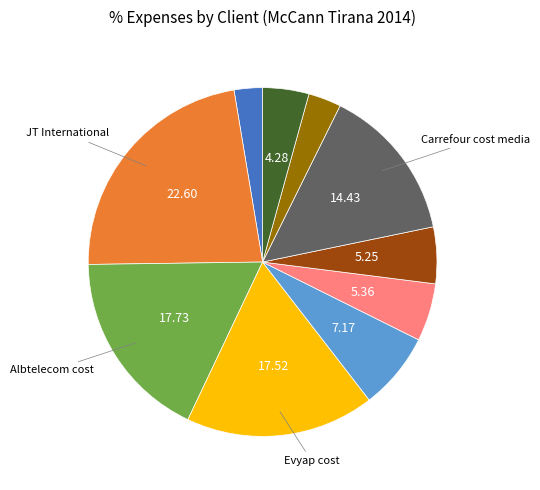

Is there a majority slice in this chart?

No